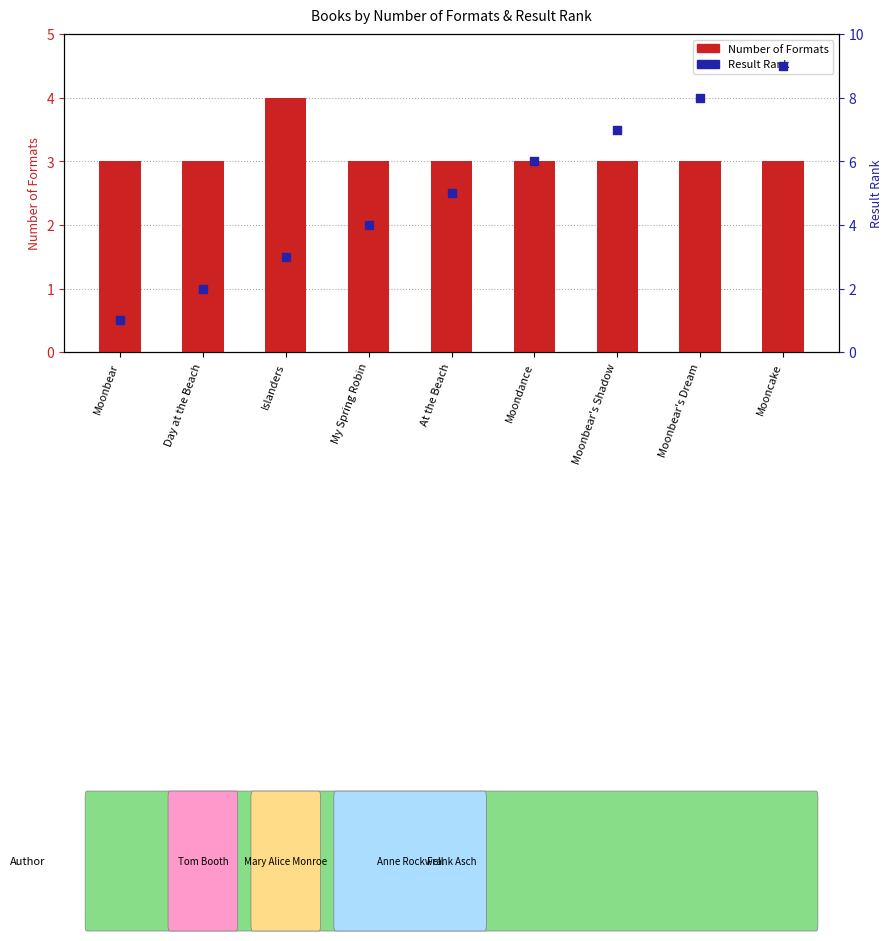

Which series has the largest total across all categories?

Result Rank